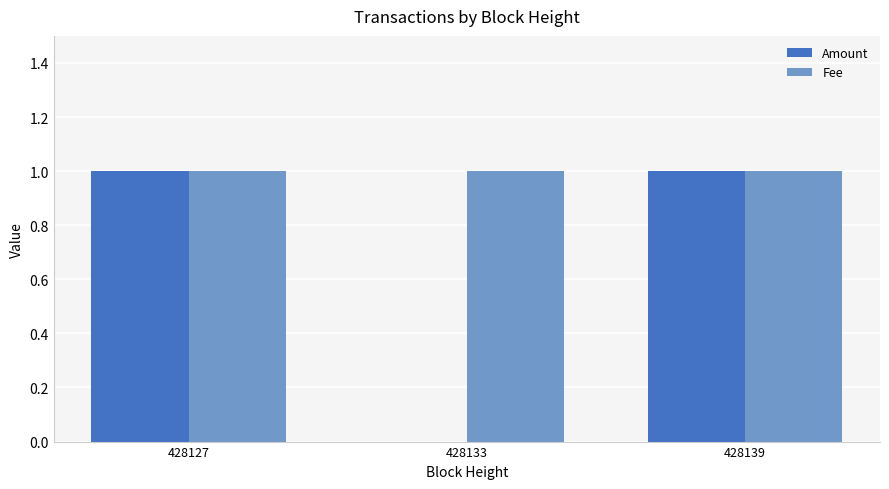

Is it true that Amount equals 2 at 428139?

False